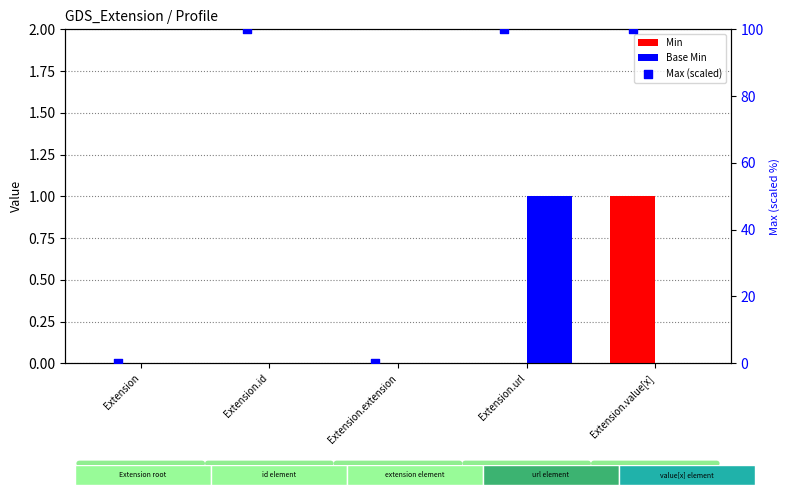

Which series has the largest Y range (max minus min)?

Max (scaled)